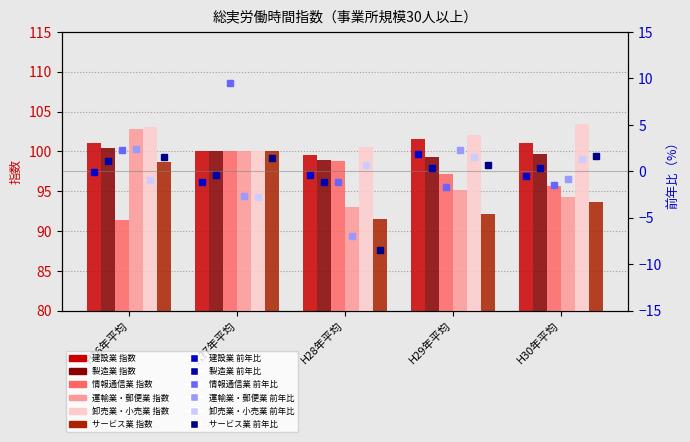

Is the value of 建設業 at H30年平均 greater than the value of 運輸業・郵便業 at H26年平均?

No